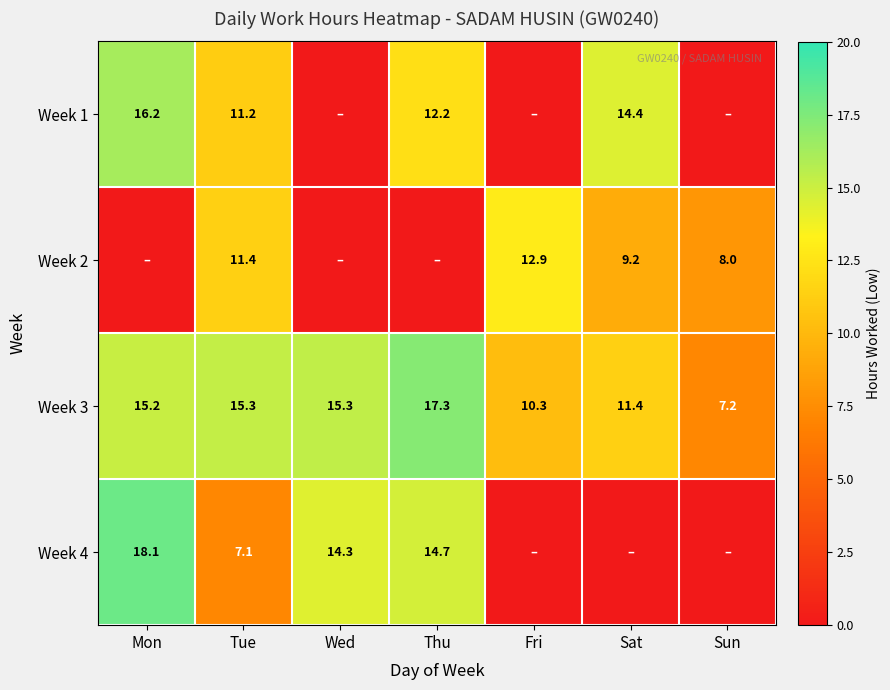

Is the value of Week 2 at Tue greater than the value of Week 1 at Sat?

No